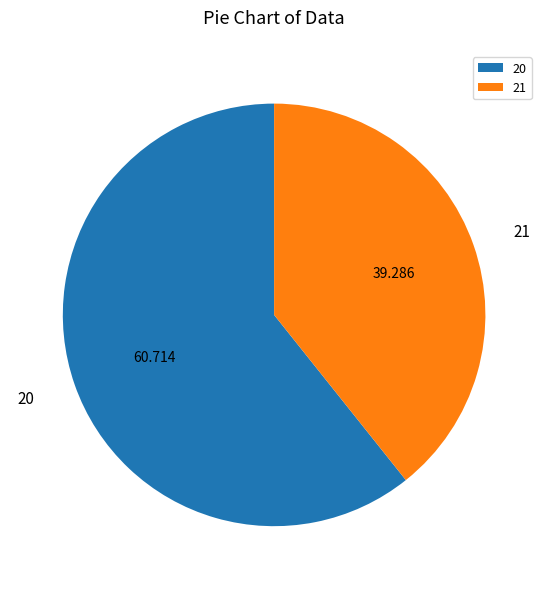

Which category accounts for the majority?

20